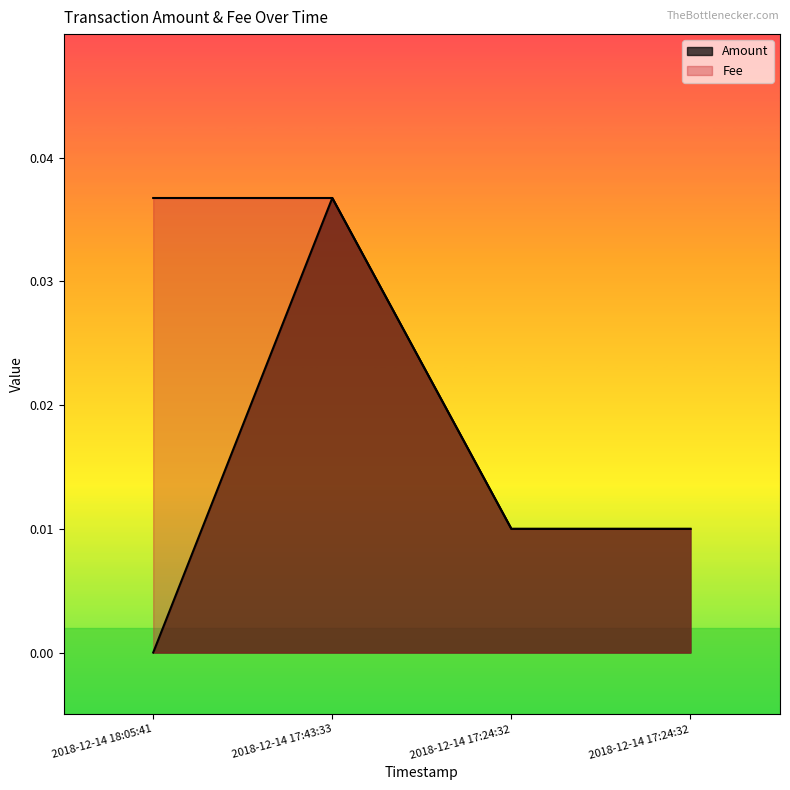

True or false: Amount and Fee intersect in this chart.

False